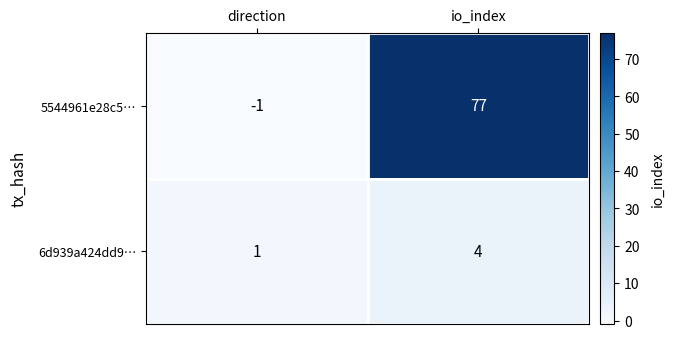

The value of 6d939a424dd9… at direction is 2. True or false?

False